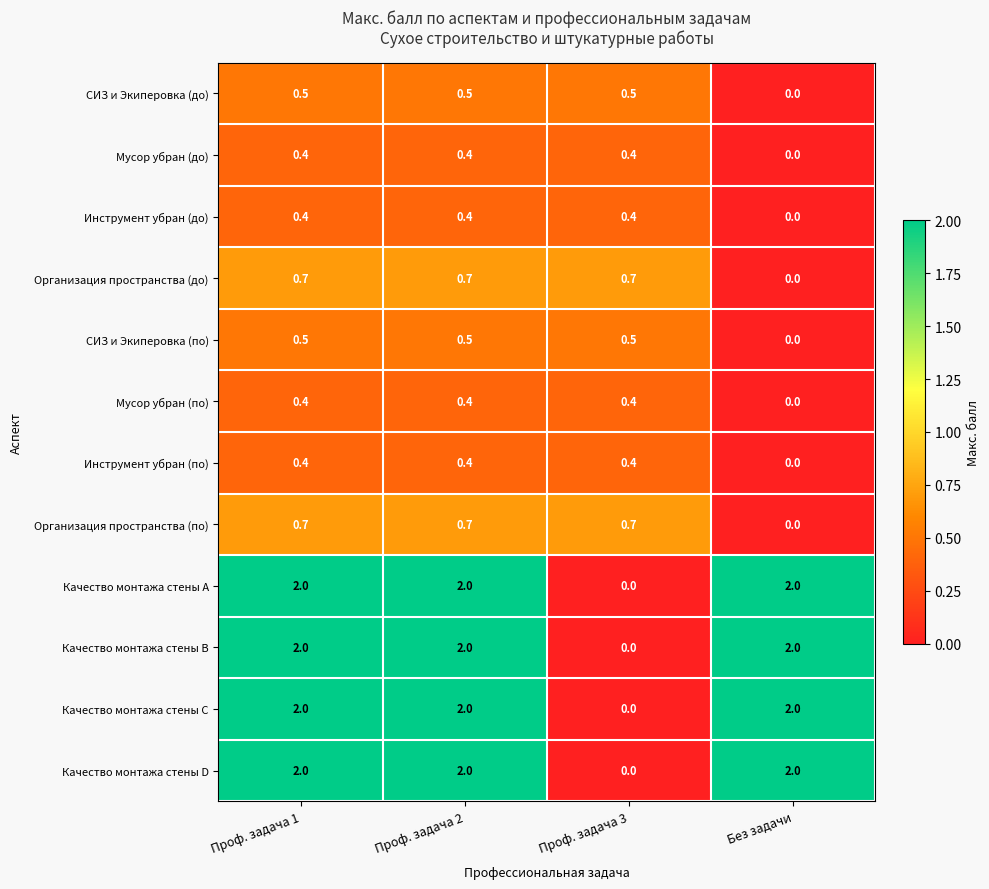

True or false: Мусор убран (по) has a value of 0.4 at Проф. задача 3.

True